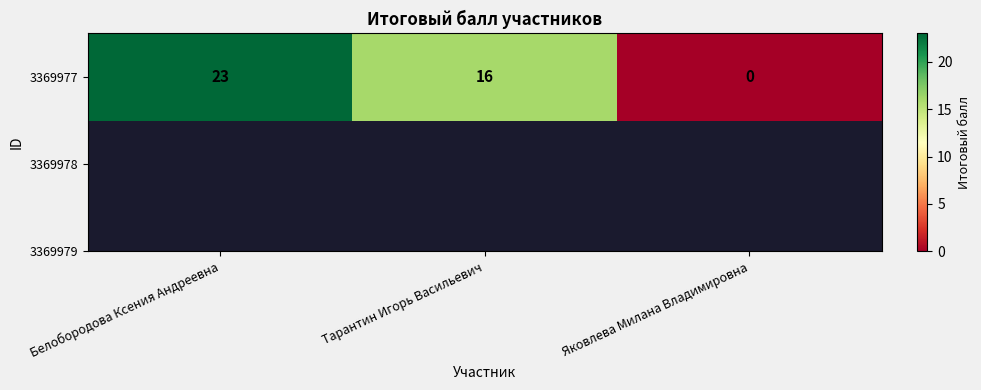

Reading left to right, what are all the values shown in this chart?

23	16	0